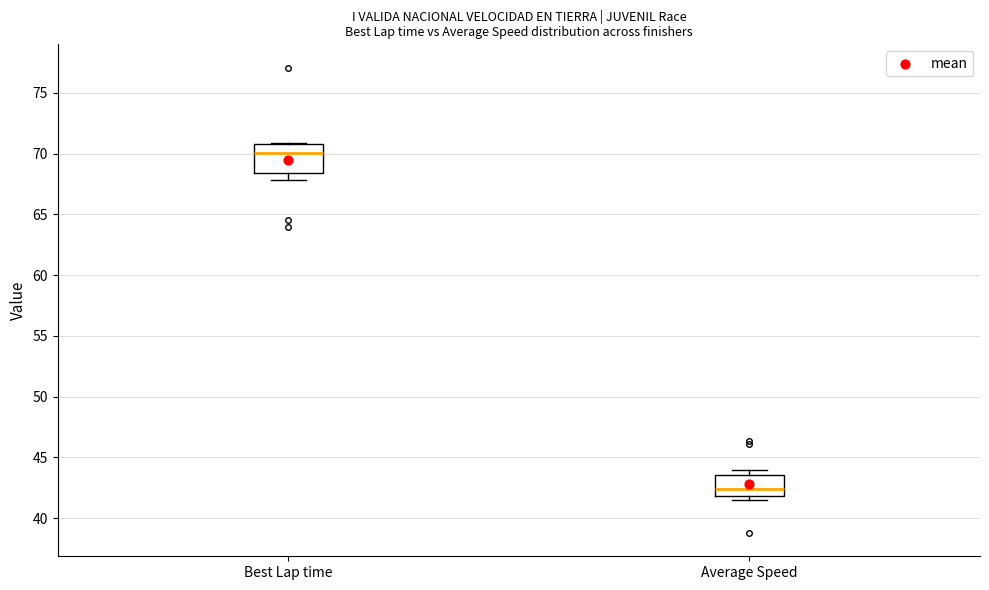

Reading left to right, read every box against the y-axis: the position of its median line, the range the box covers, and the ends of its whiskers. The values are not printed on the chart, so give them approximately, as read against the axis.

Best Lap time: median 70.0, box 68.5 to 71.0, whiskers 68.0 to 71.0
Average Speed: median 42.5, box 42.0 to 43.5, whiskers 41.5 to 44.0